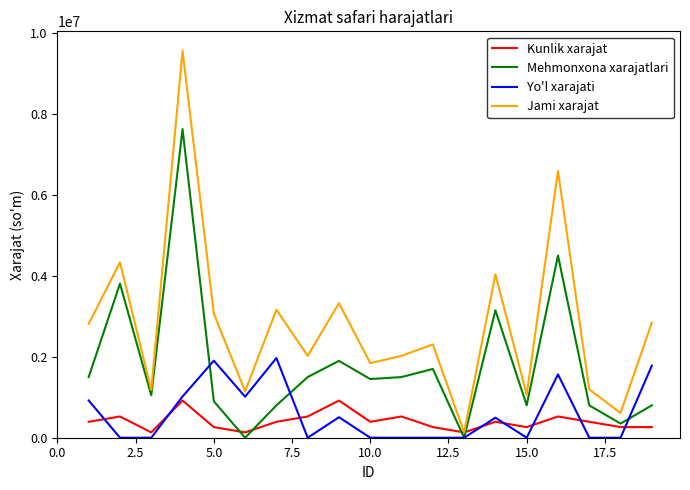

True or false: Jami xarajat and Yo'l xarajati intersect in this chart.

False